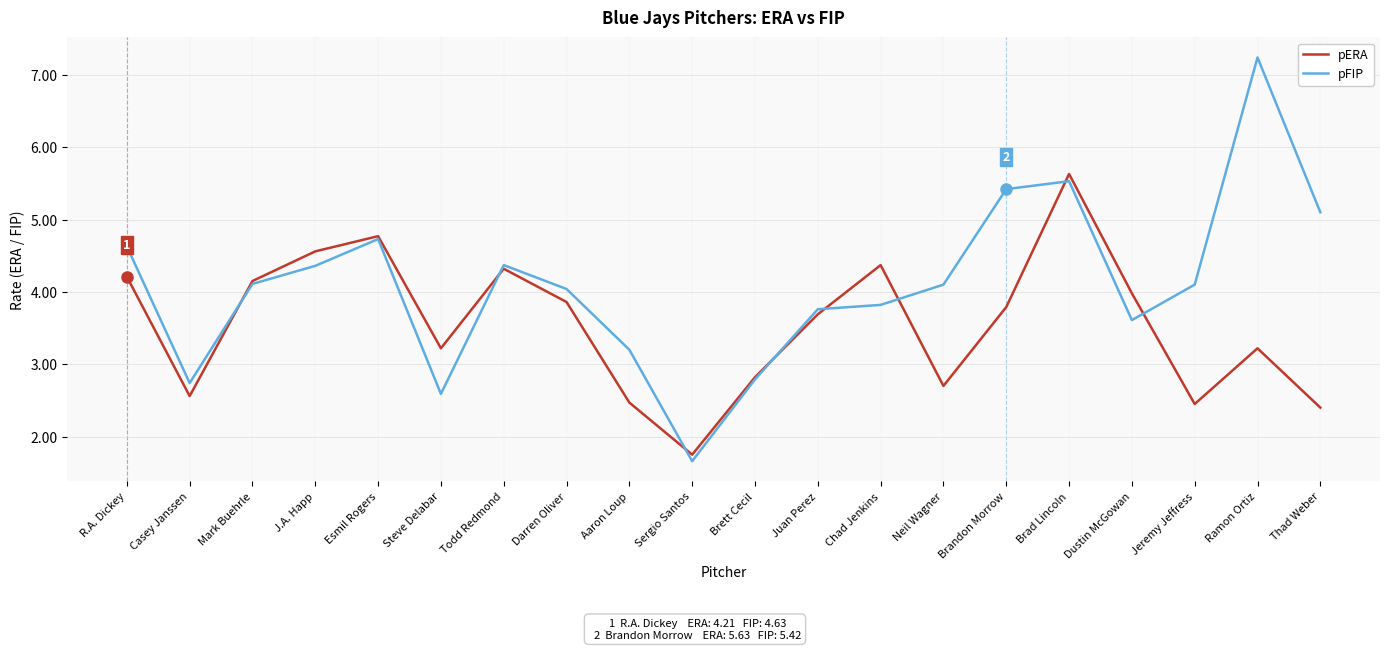

At how many categories does at least one series exceed 6?

1